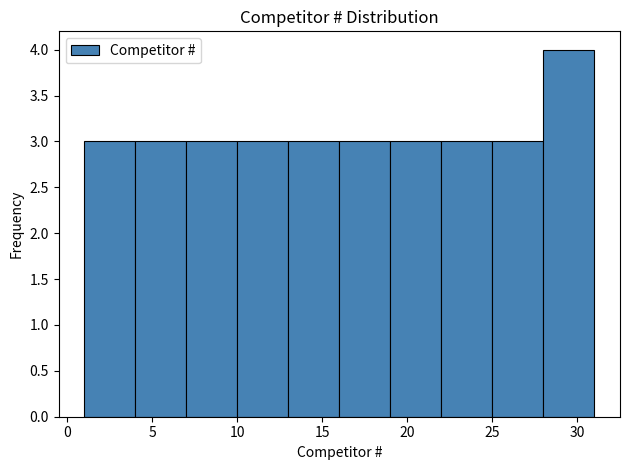

Reading left to right, transcribe this chart: for each bar, give the range it covers on the x-axis and its height. The values are not printed on the chart, so give them approximately, as read against the axis.

1 to 4: 3
4 to 7: 3
7 to 10: 3
10 to 13: 3
13 to 16: 3
16 to 19: 3
19 to 22: 3
22 to 25: 3
25 to 28: 3
28 to 31: 4